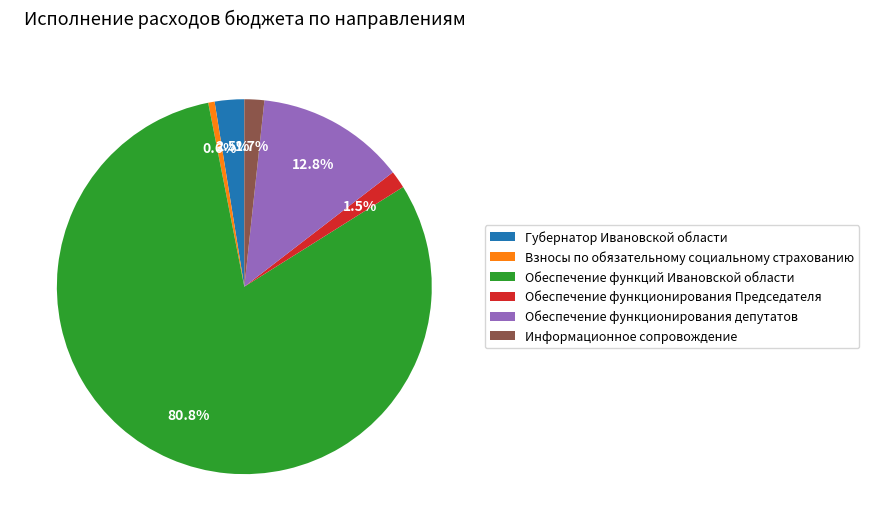

Between Обеспечение функционирования депутатов and Обеспечение функционирования Председателя, which is larger?

Обеспечение функционирования депутатов